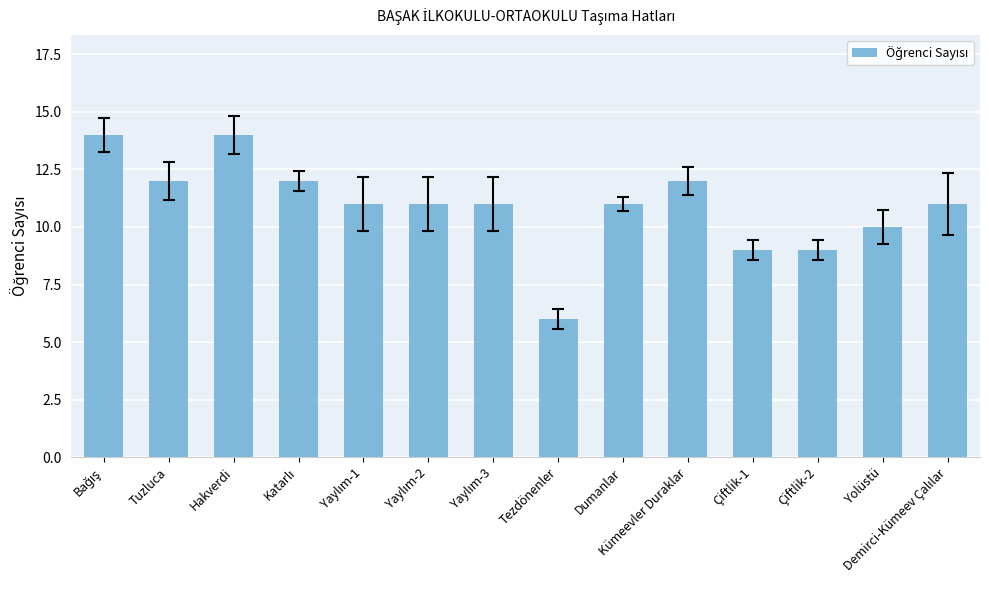

Where is the data nearest to the value 10?

Yolüstü